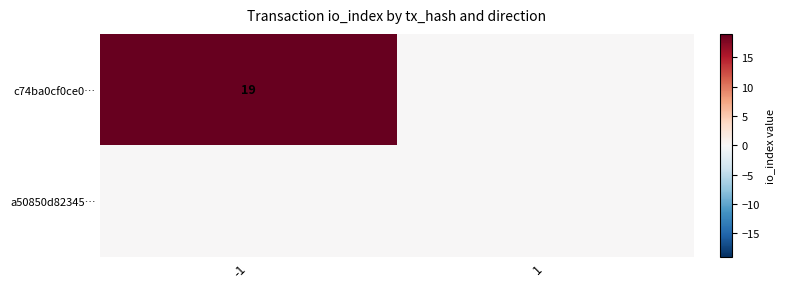

The c74ba0cf0ce0… series shows 10 at -1. True or false?

False